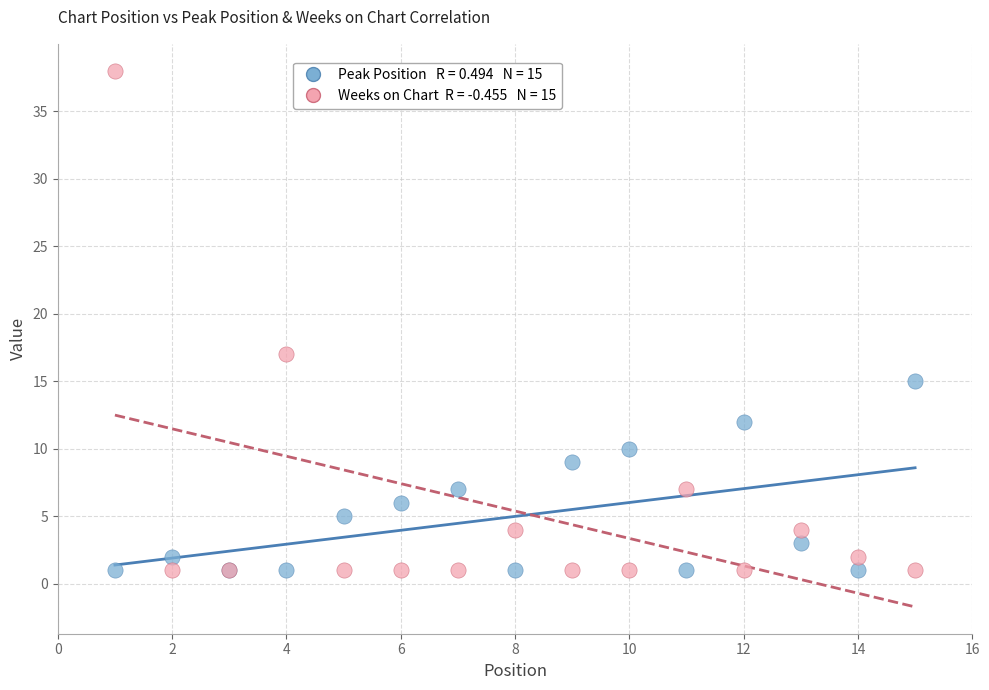

Across all series, what Y value is closest to 19?

17